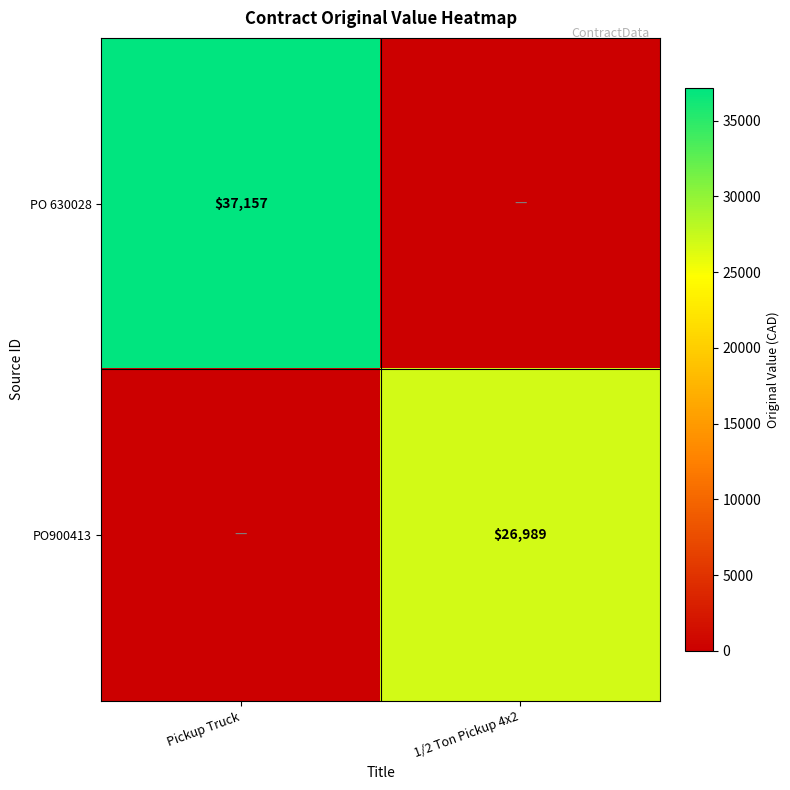

What is the maximum value shown in the chart?

37157